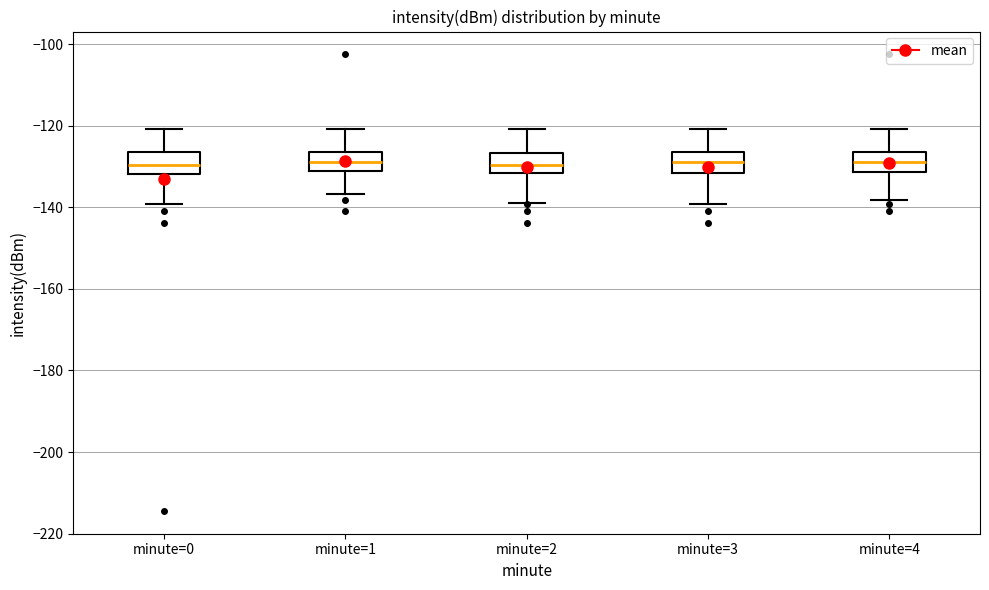

Reading left to right, transcribe this box plot: for each box, give where its median line is, the range the box spans, and where its two whiskers end, as read against the y-axis. The values are not printed on the chart, so give them approximately, as read against the axis.

minute=0: median -130, box -132 to -126, whiskers -140 to -120
minute=1: median -128, box -132 to -126, whiskers -136 to -120
minute=2: median -130, box -132 to -126, whiskers -138 to -120
minute=3: median -128, box -132 to -126, whiskers -140 to -120
minute=4: median -128, box -132 to -126, whiskers -138 to -120